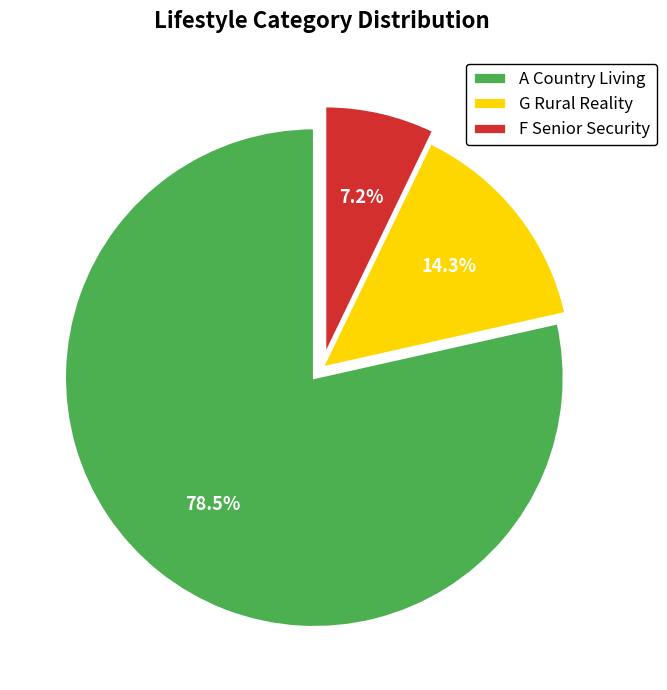

Which slice is the smallest?

F Senior Security